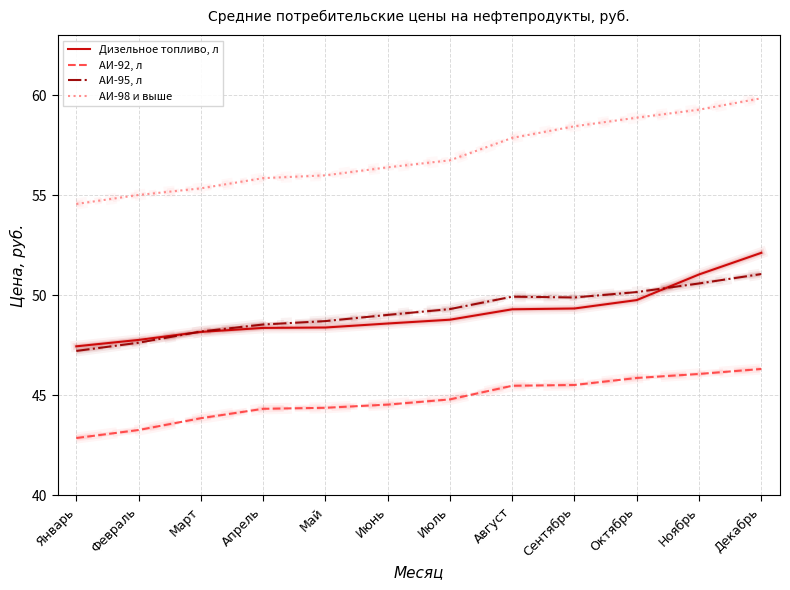

Which series has the largest range (max minus min)?

АИ-98 и выше